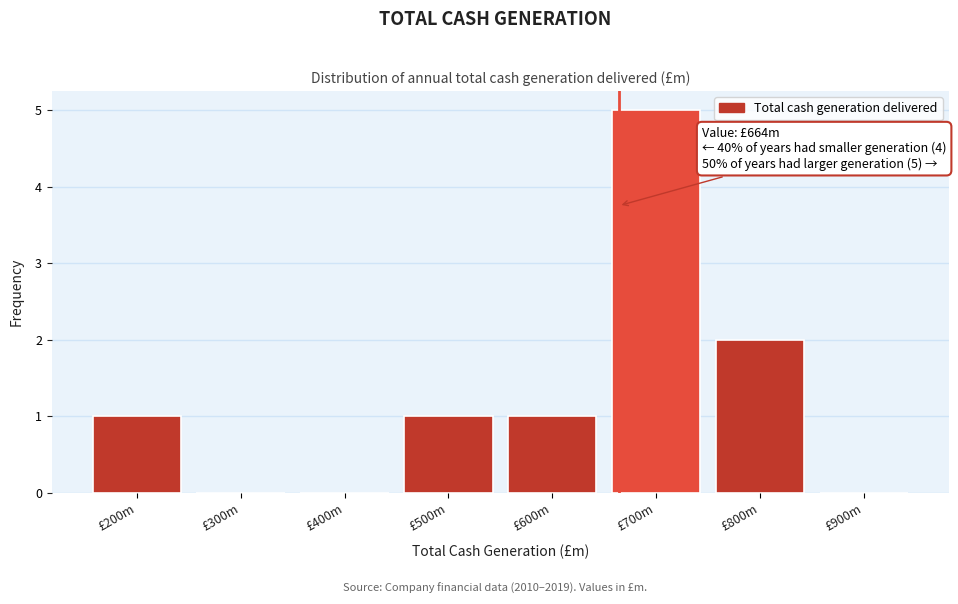

Reading left to right, extract all data points from this chart.

£200m=1	£300m=0	£400m=0	£500m=1	£600m=1	£700m=5	£800m=2	£900m=0